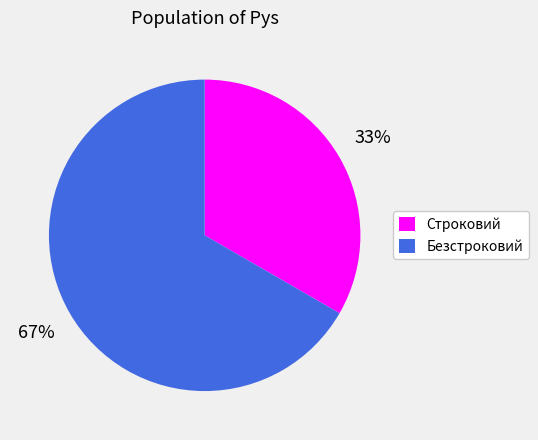

What is the largest slice in the pie chart?

Безстроковий